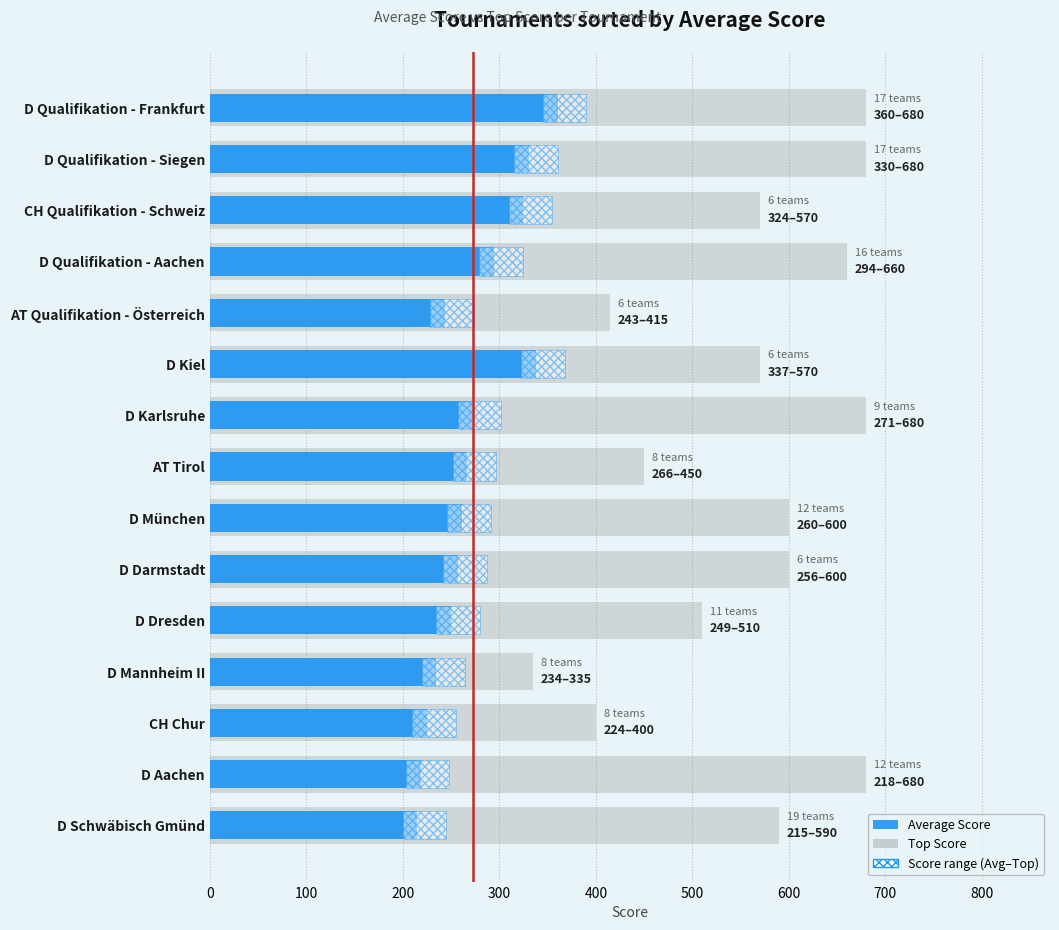

How many categories are shown in the chart?

15